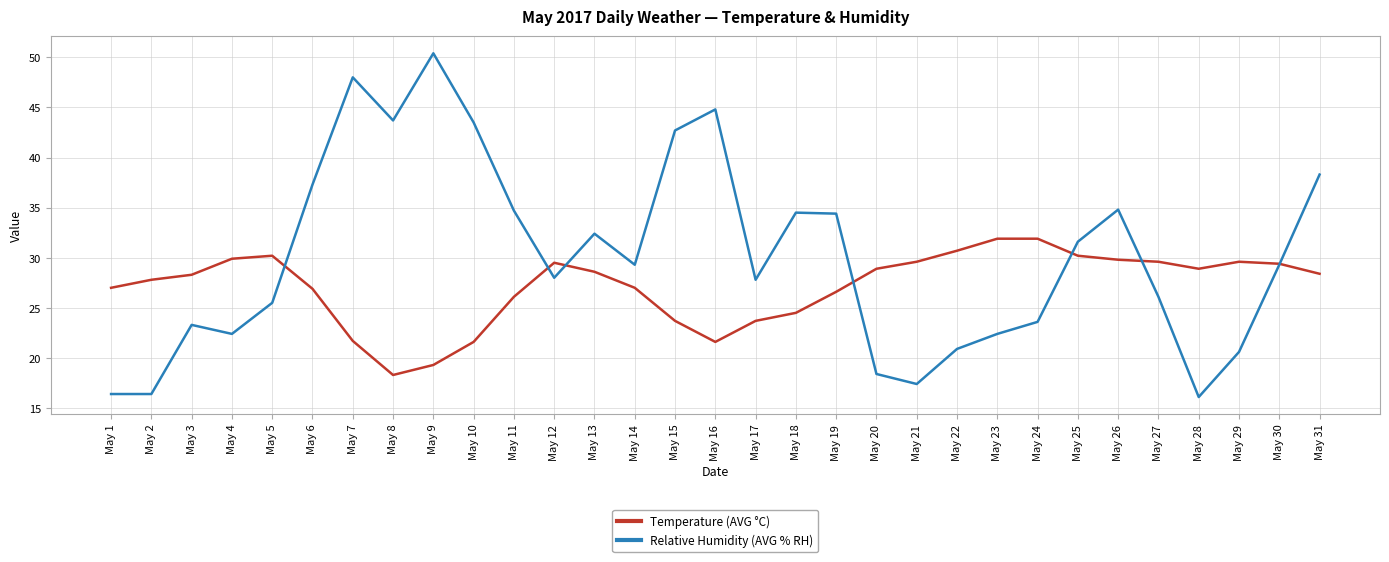

Which series has the largest total across all categories?

Relative Humidity (AVG % RH)